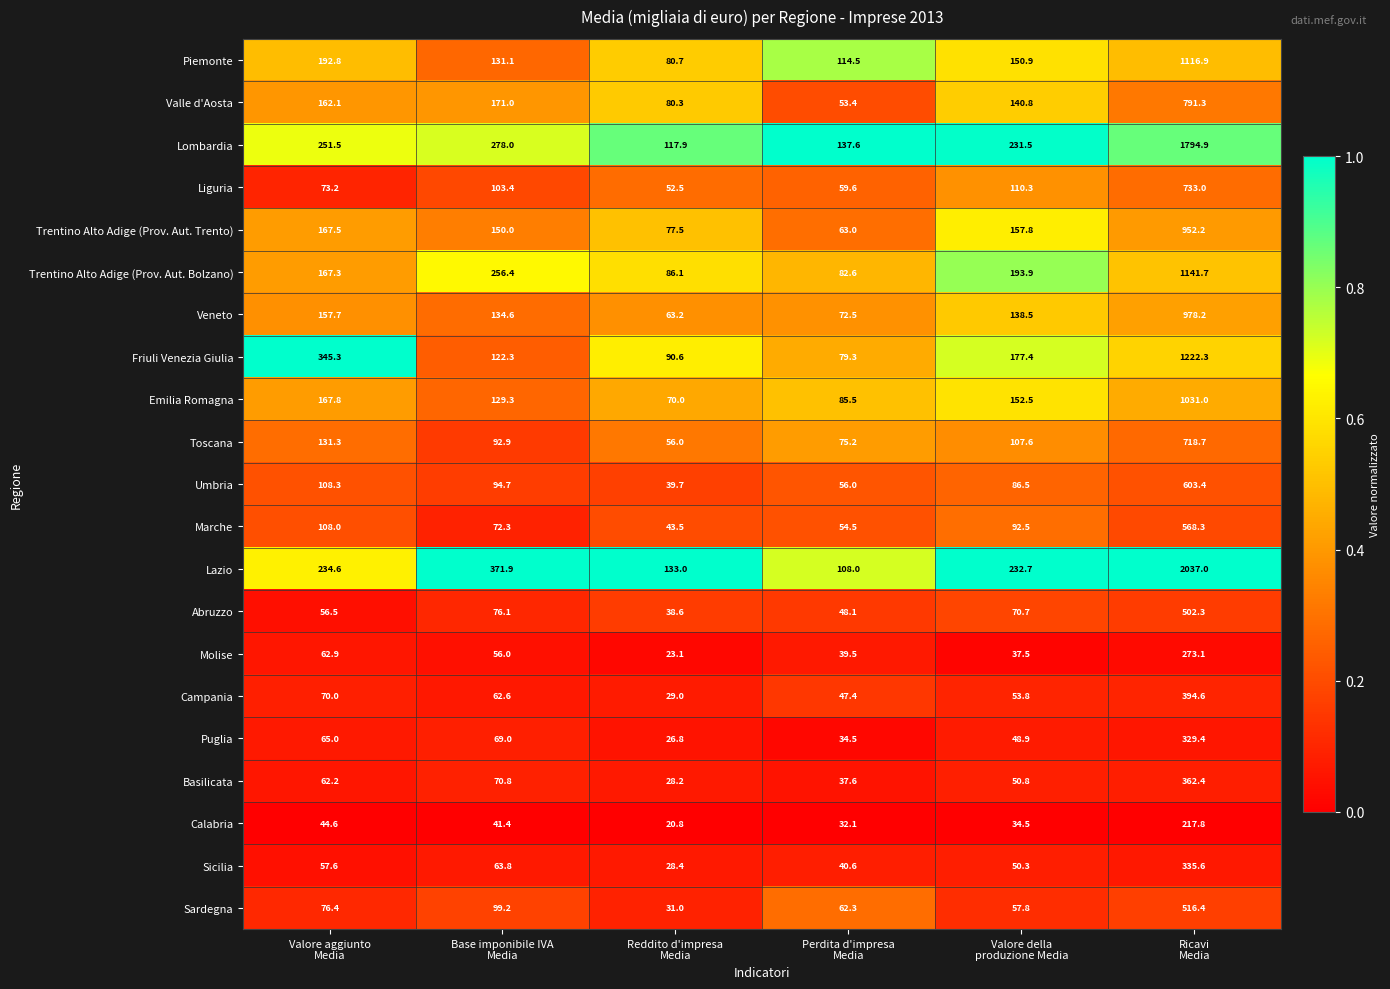

Which series has the widest spread of values?

Lazio